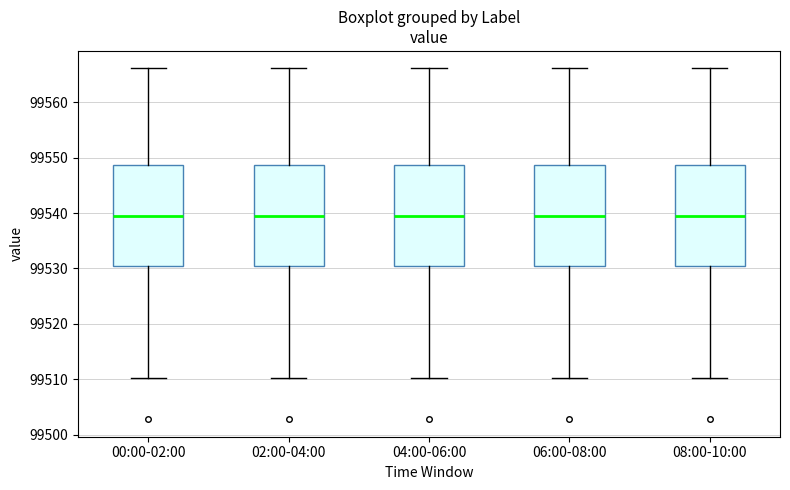

Reading left to right, transcribe this box plot: for each box, give where its median line is, the range the box spans, and where its two whiskers end, as read against the y-axis. The values are not printed on the chart, so give them approximately, as read against the axis.

00:00-02:00: median 99539, box 99531 to 99549, whiskers 99510 to 99566
02:00-04:00: median 99539, box 99531 to 99549, whiskers 99510 to 99566
04:00-06:00: median 99539, box 99531 to 99549, whiskers 99510 to 99566
06:00-08:00: median 99539, box 99531 to 99549, whiskers 99510 to 99566
08:00-10:00: median 99539, box 99531 to 99549, whiskers 99510 to 99566